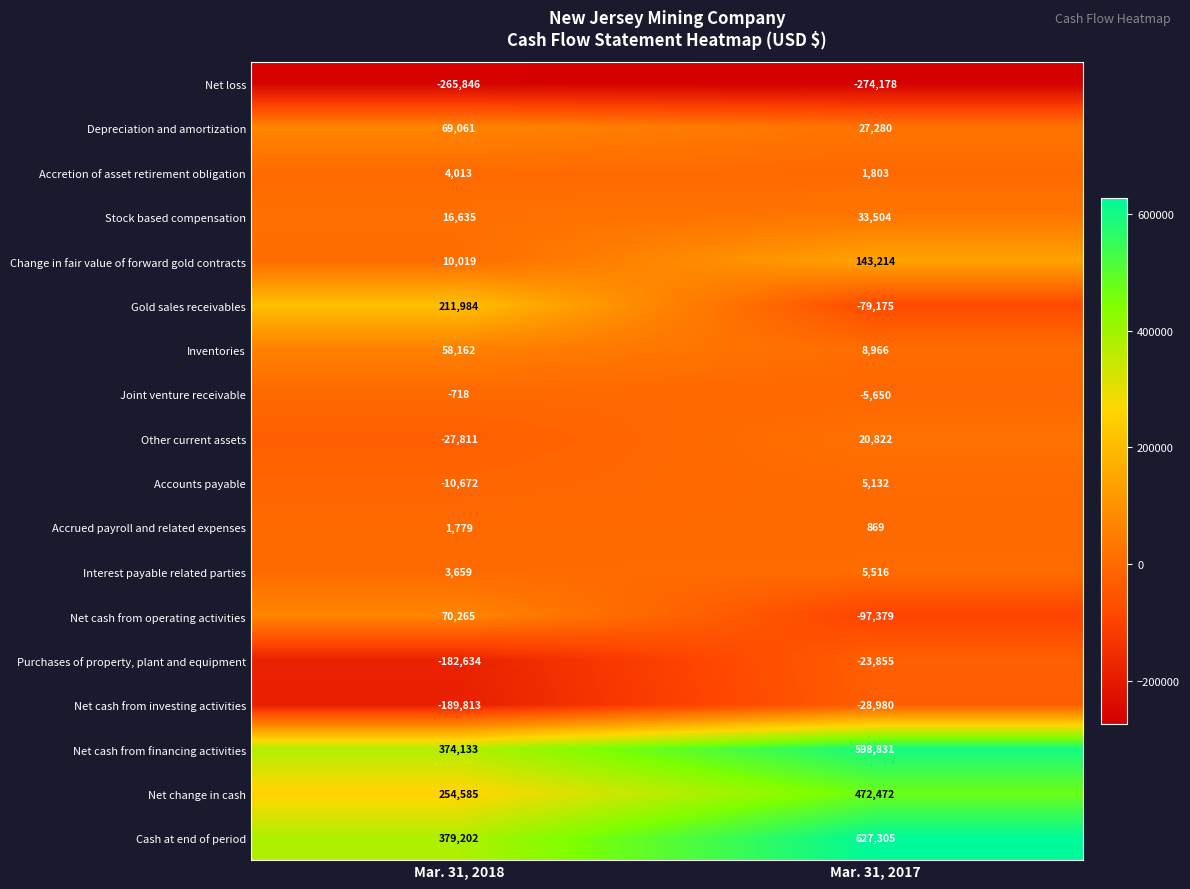

What is the difference between the Depreciation and amortization values at Mar. 31, 2018 and Mar. 31, 2017?

41781